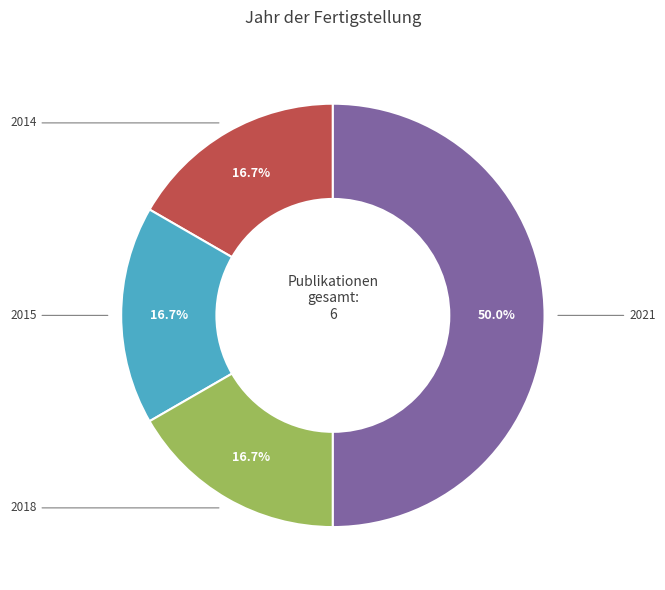

Is the sum of 2014 and 2021 greater than half?

Yes